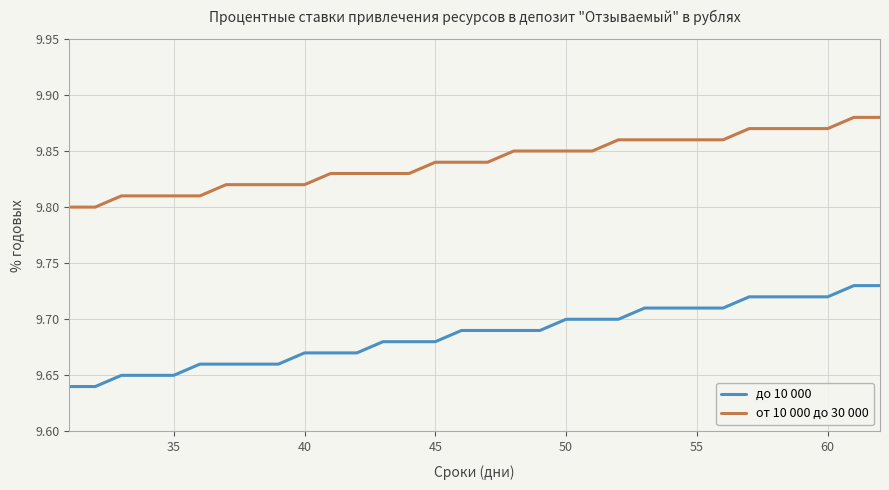

Which series has the largest total across all categories?

от 10 000 до 30 000